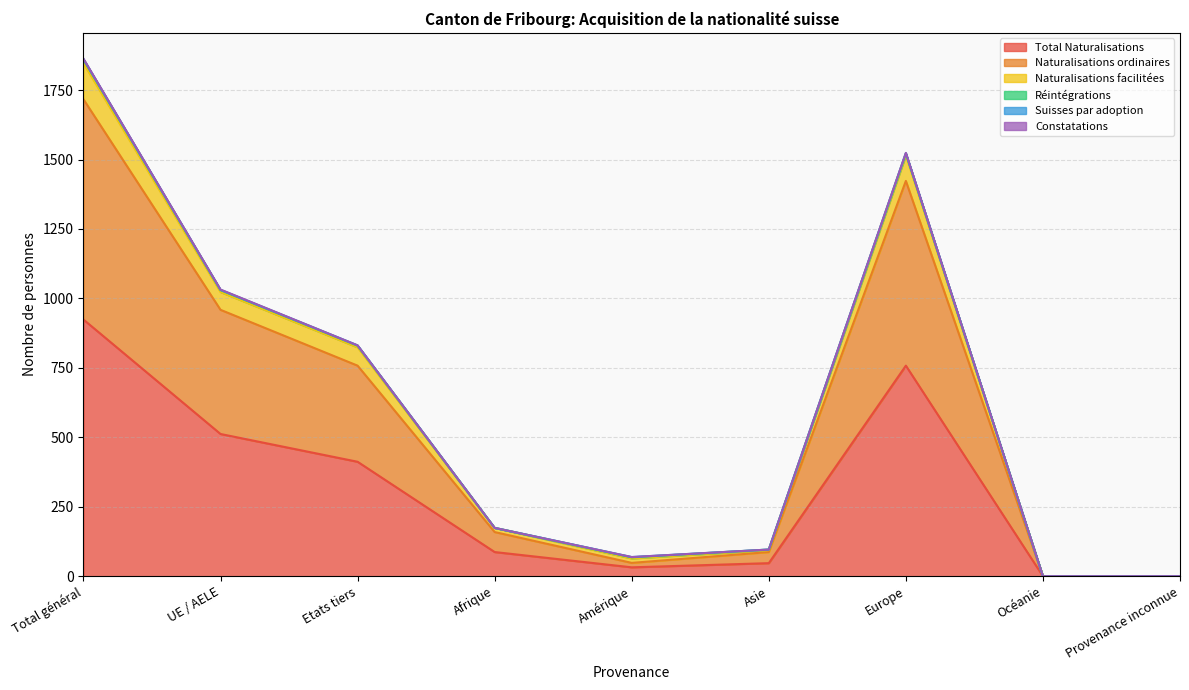

Is it true that Naturalisations ordinaires equals 463 at Etats tiers?

False